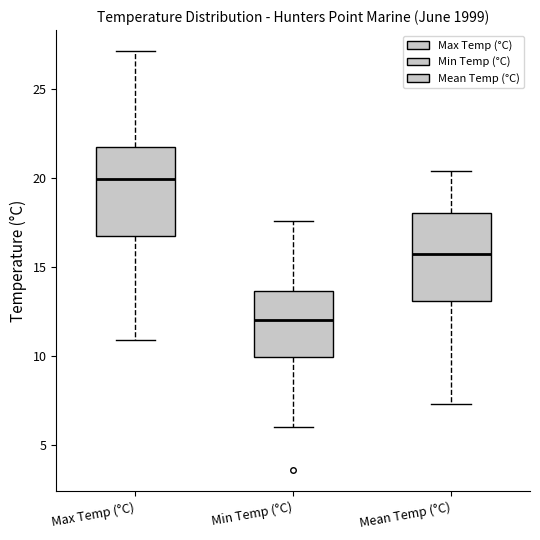

Reading left to right, read every box against the y-axis: the position of its median line, the range the box covers, and the ends of its whiskers. The values are not printed on the chart, so give them approximately, as read against the axis.

Max Temp (°C): median 20.0, box 16.5 to 21.5, whiskers 11.0 to 27.0
Min Temp (°C): median 12.0, box 10.0 to 13.5, whiskers 6.0 to 17.5
Mean Temp (°C): median 15.5, box 13.0 to 18.0, whiskers 7.5 to 20.5